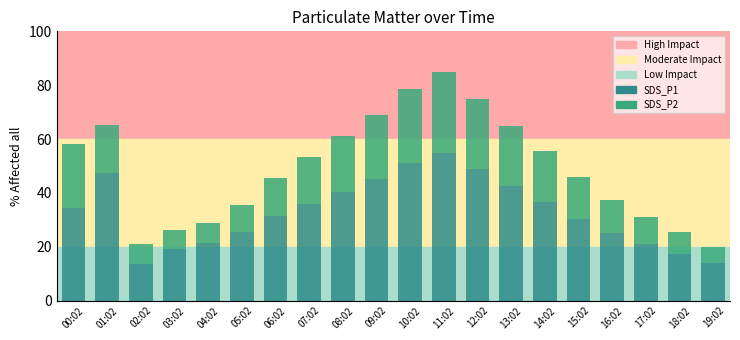

Count the number of categories in the chart.

20